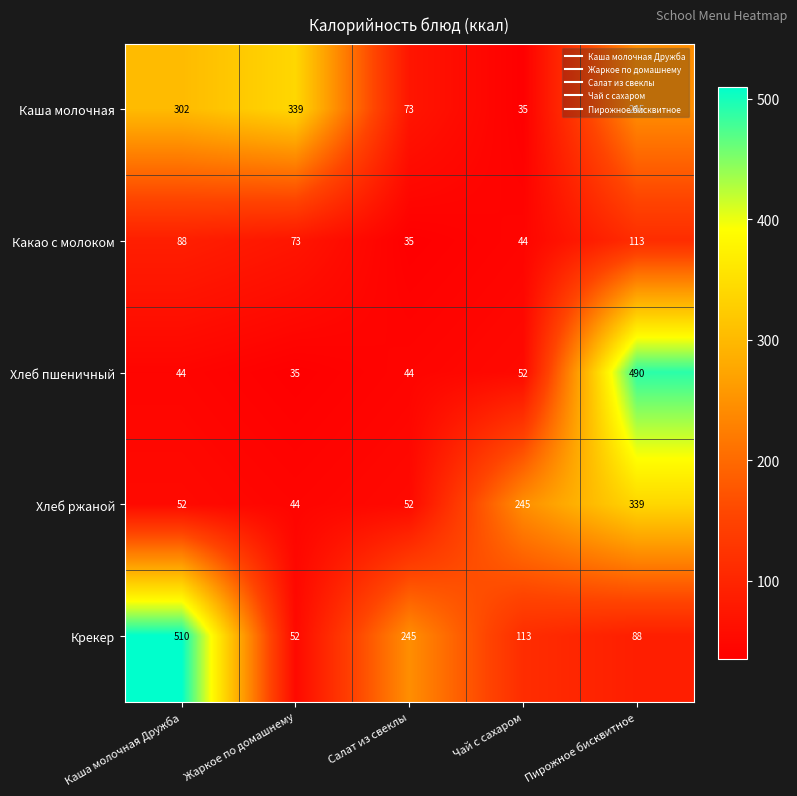

At which category does the chart reach its peak across all series?

Каша молочная Дружба